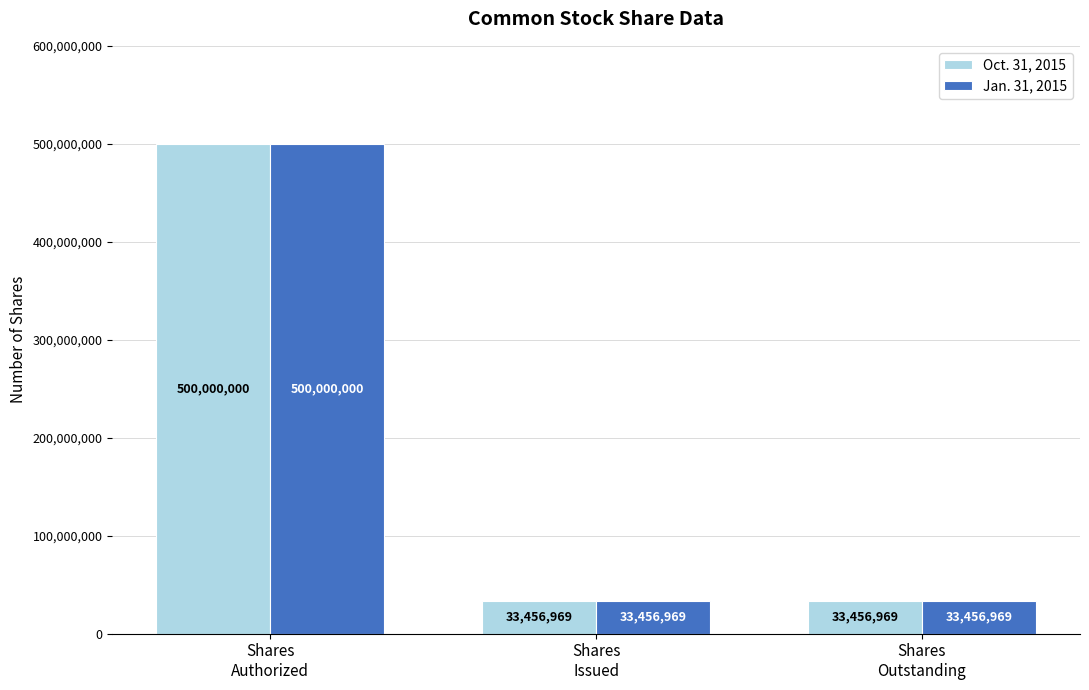

Count the Jan. 31, 2015 values in the range 33456969 to 500000000.

3